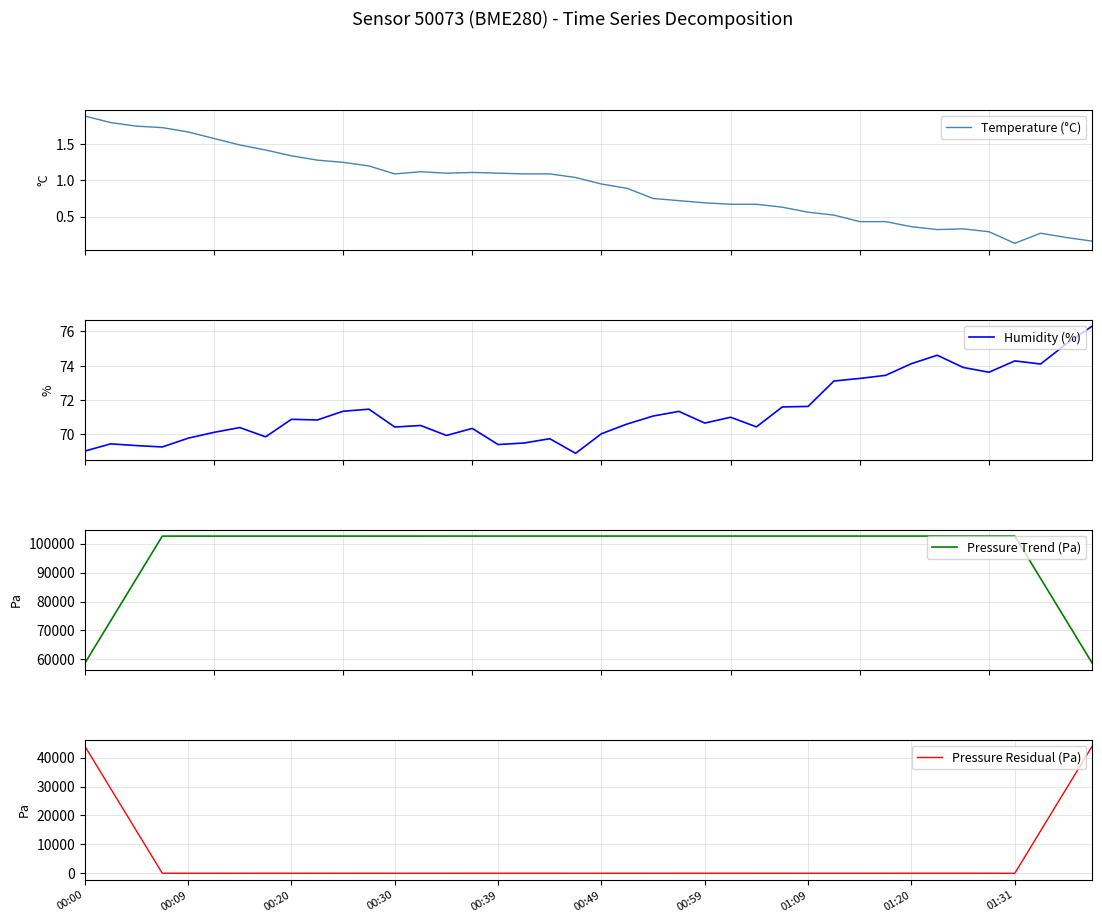

How many values in the Temperature (°C) series exceed 1?

20